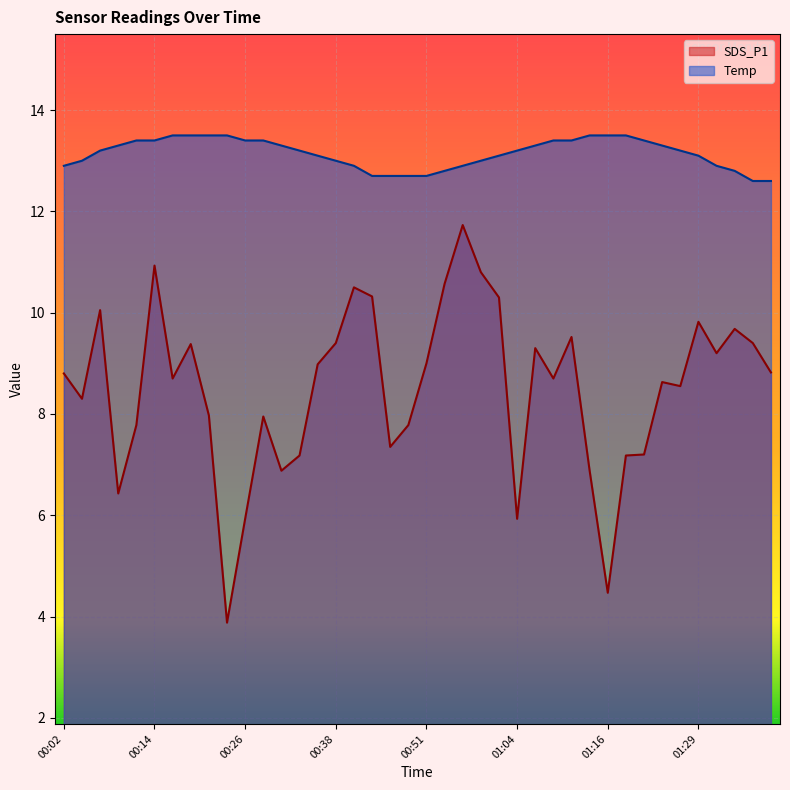

At which category is the sum across all series the highest?

00:56